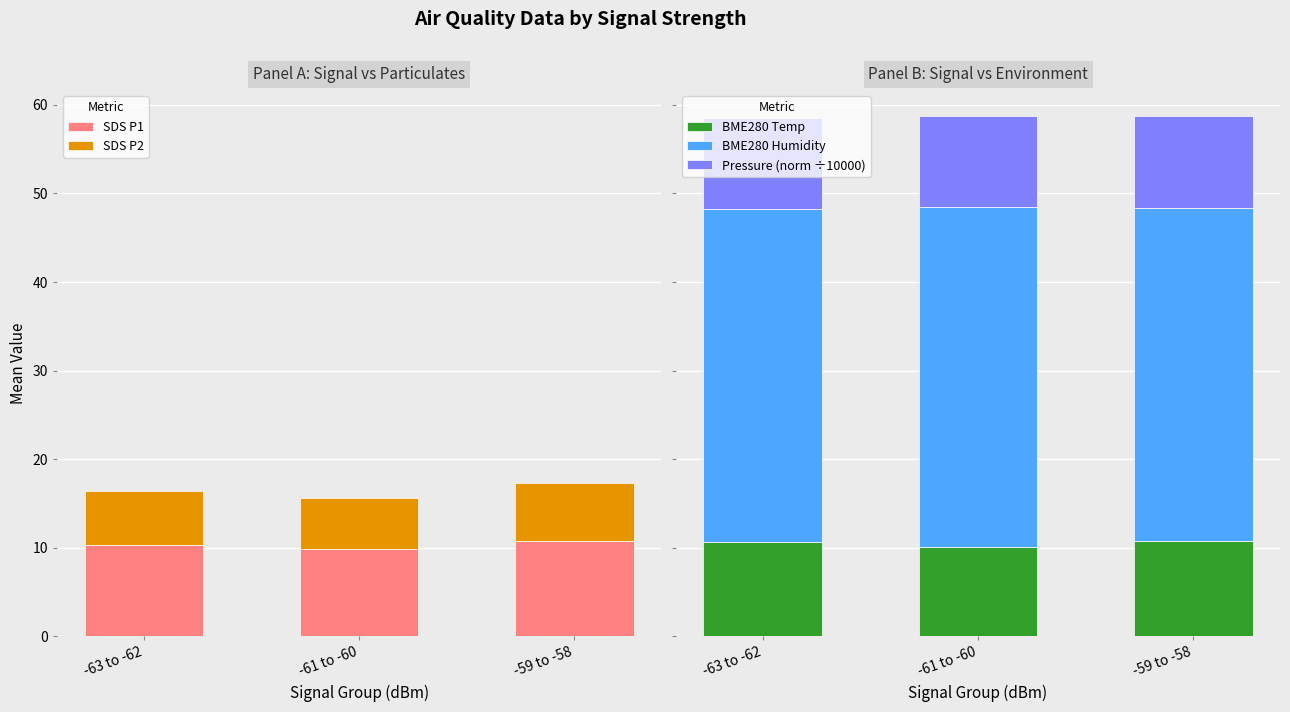

How many BME280 Temp values are between 10 and 11?

3